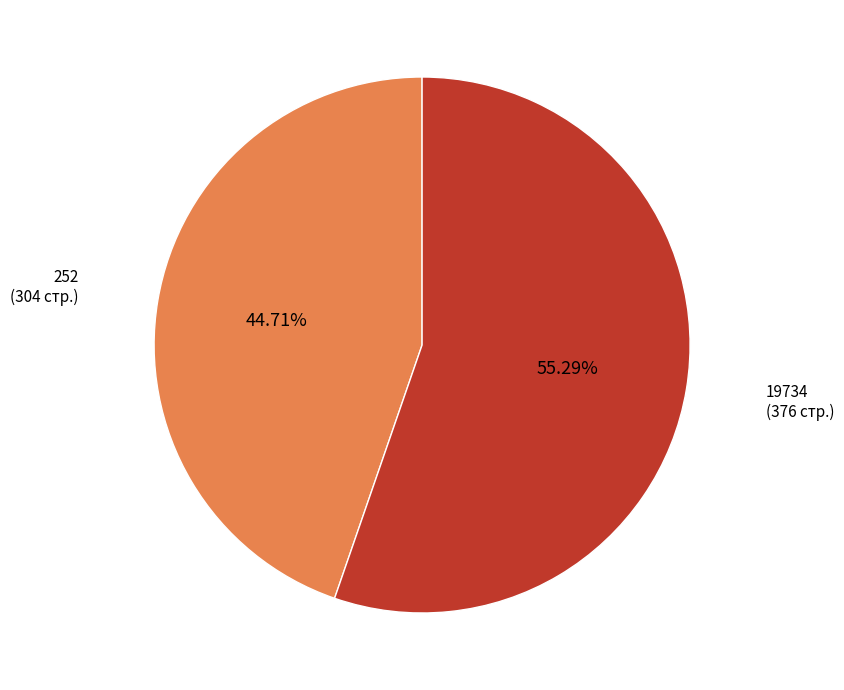

Does any single category account for the majority?

Yes